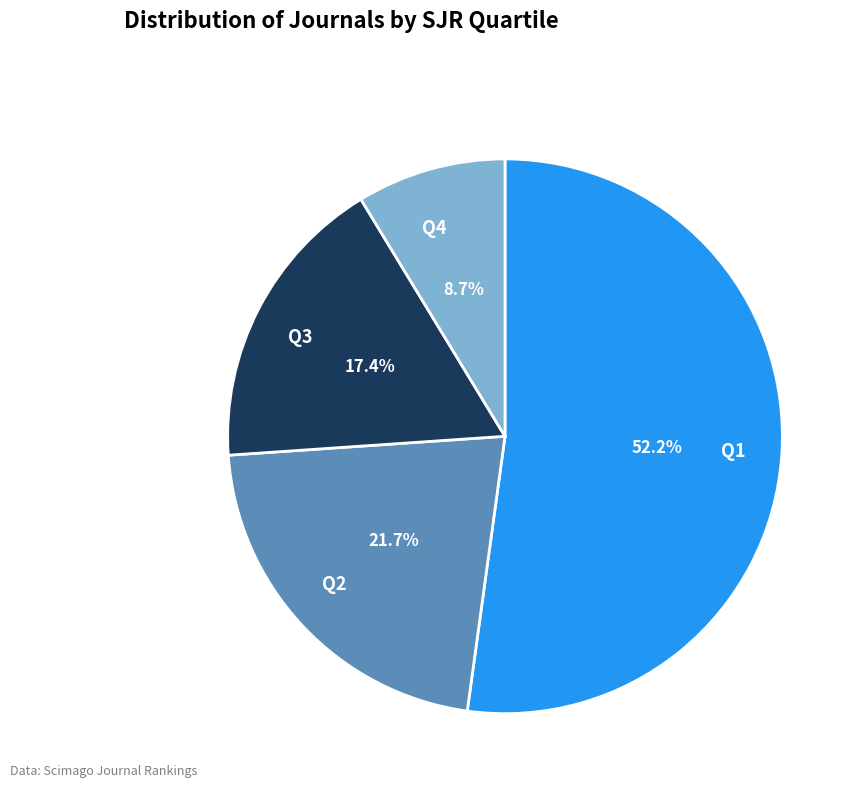

Which has a higher value, Q1 or Q3?

Q1